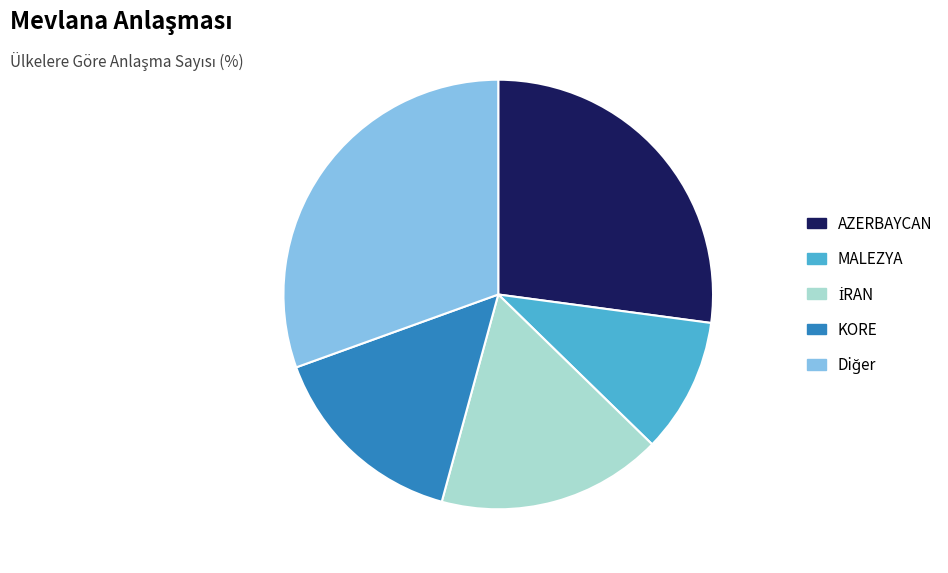

Which slice is the smallest?

MALEZYA